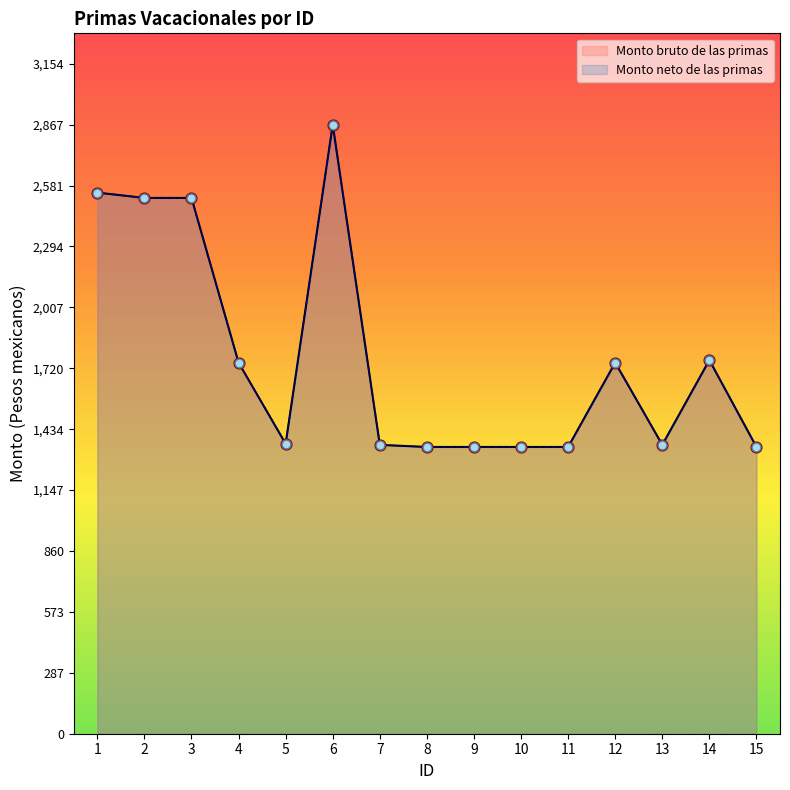

Which series reaches the maximum Y coordinate?

Monto bruto de las primas